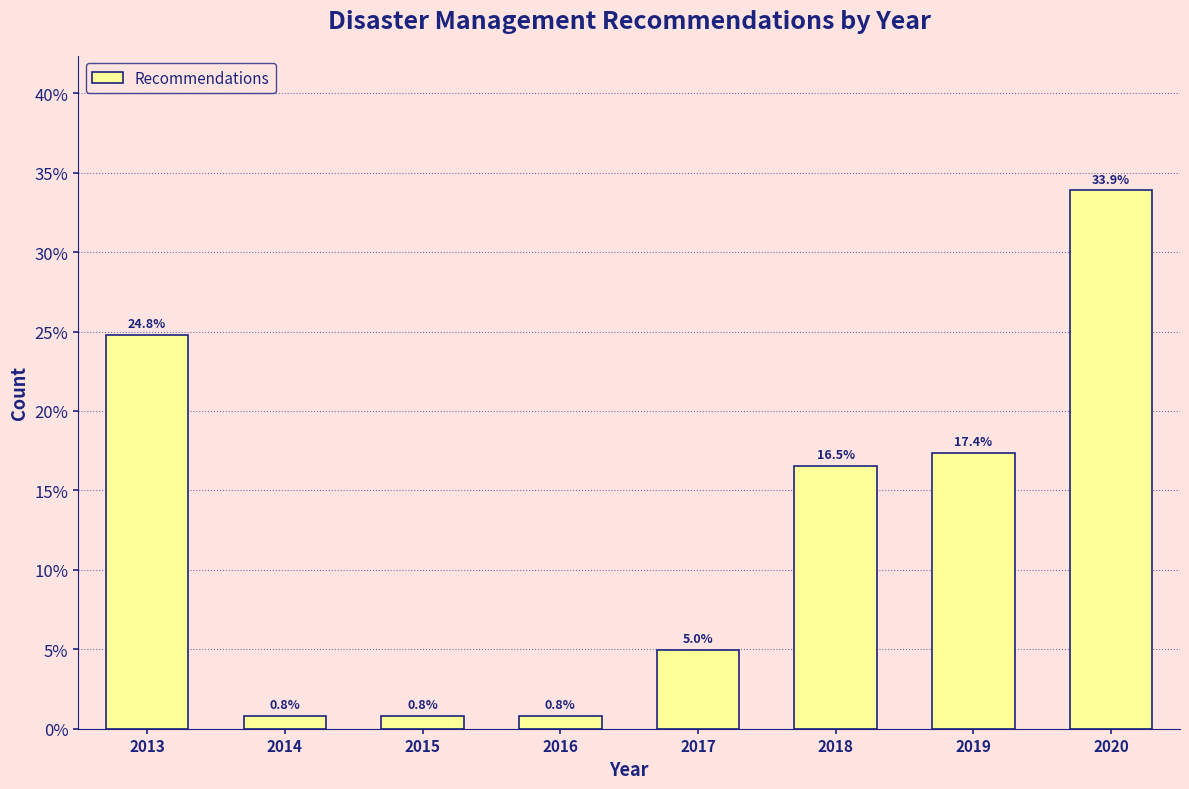

Reading right to left, transcribe all the data shown in this chart.

2020=33.9	2019=17.4	2018=16.5	2017=5.0	2016=0.8	2015=0.8	2014=0.8	2013=24.8